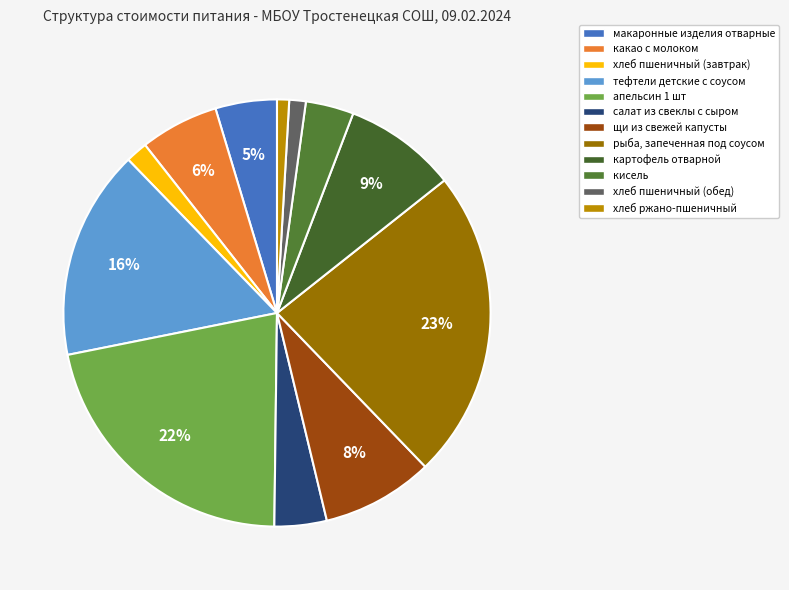

What is the smallest slice in the pie chart?

хлеб ржано-пшеничный